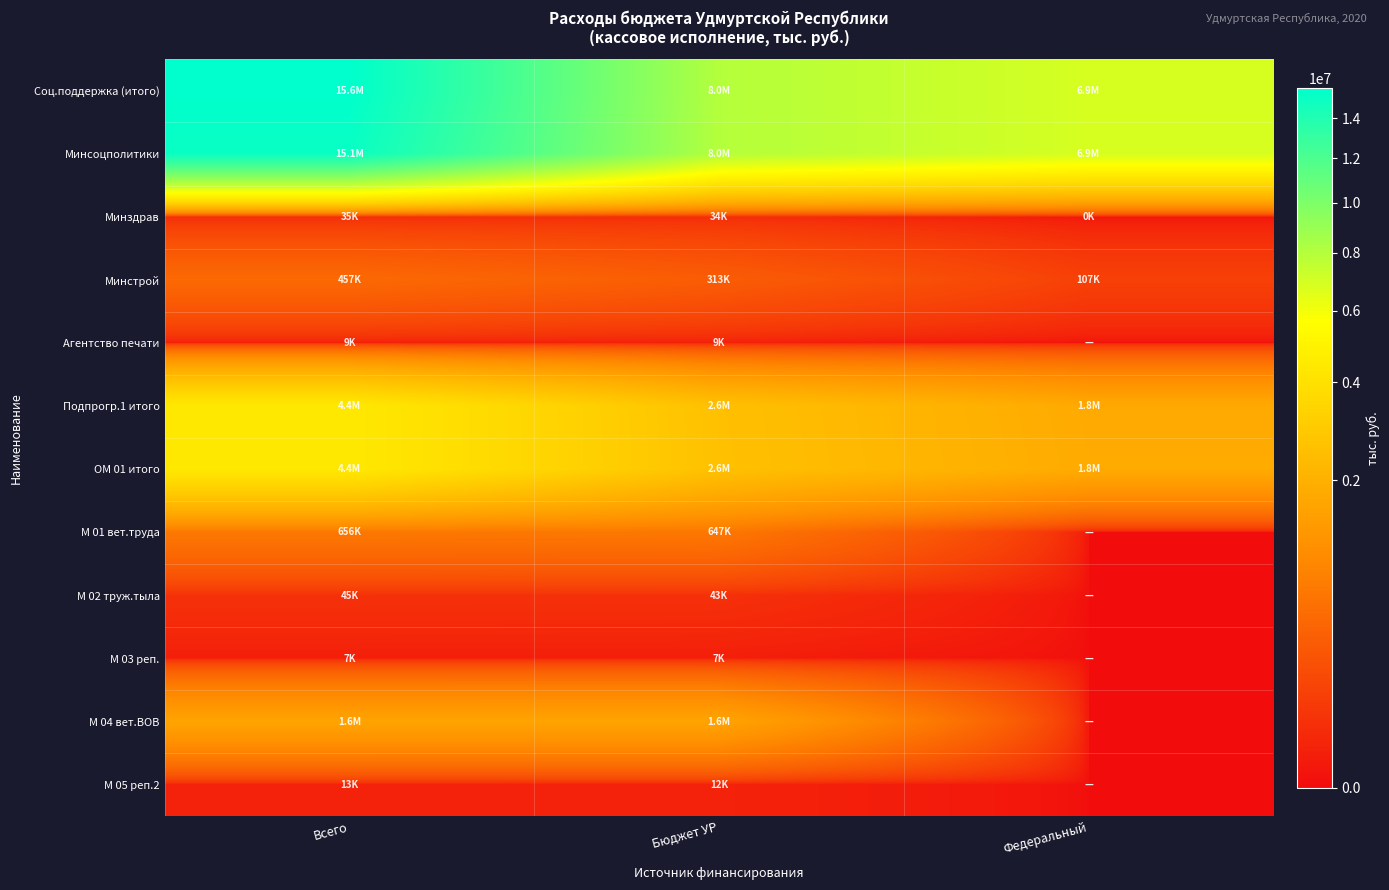

Which category has the highest value across all series?

Всего